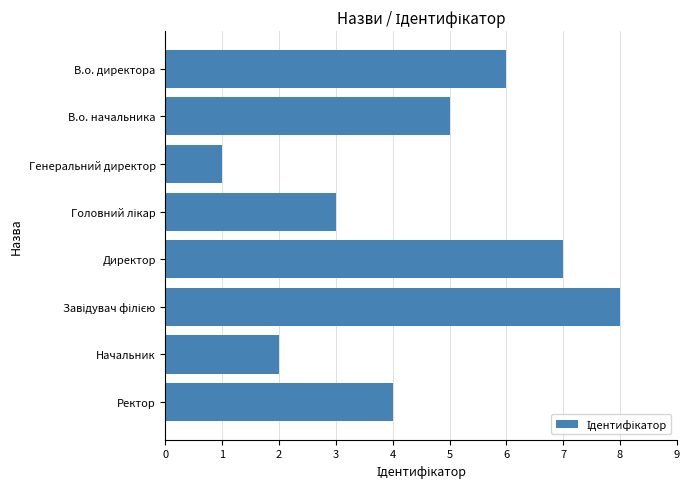

What is the approximate value at Ректор?

4